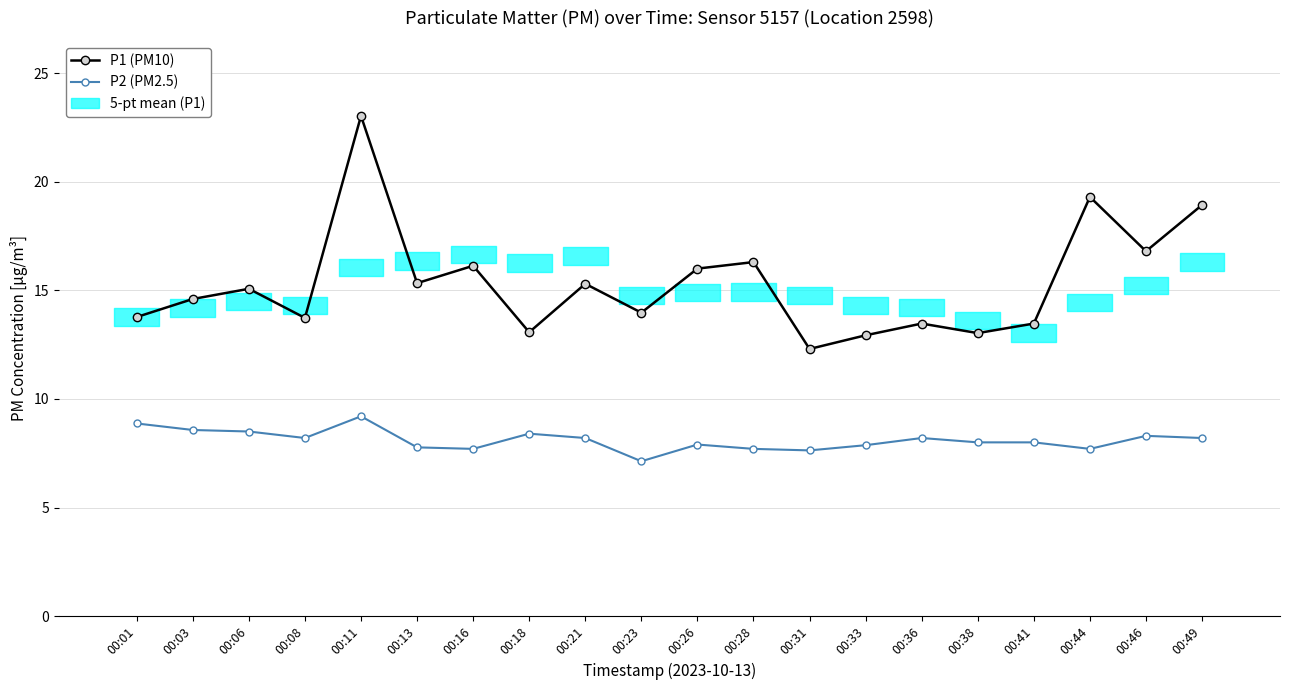

At which label does P1 (PM10) reach its minimum?

00:31